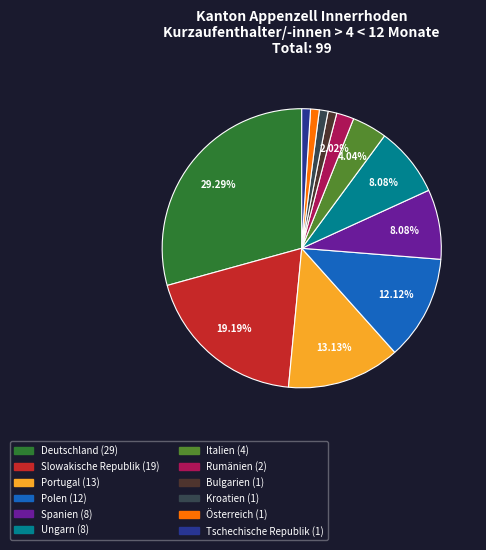

What percentage is the Spanien slice, to the nearest percent?

8%